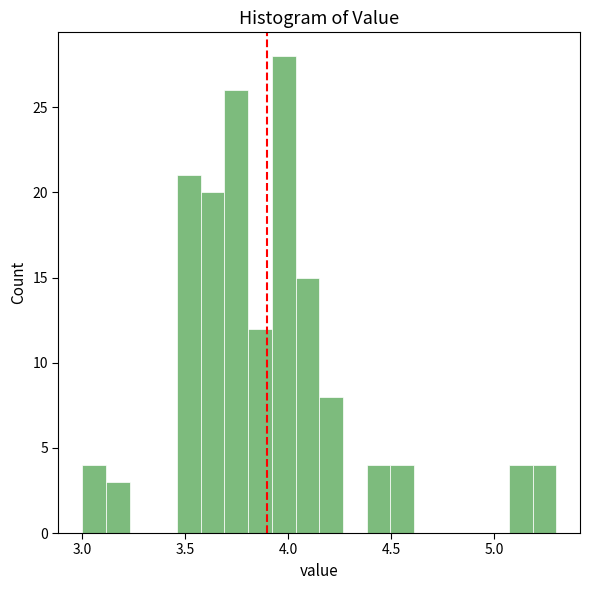

Read against the x-axis, roughly where is the centre of the tallest bar?

4.00